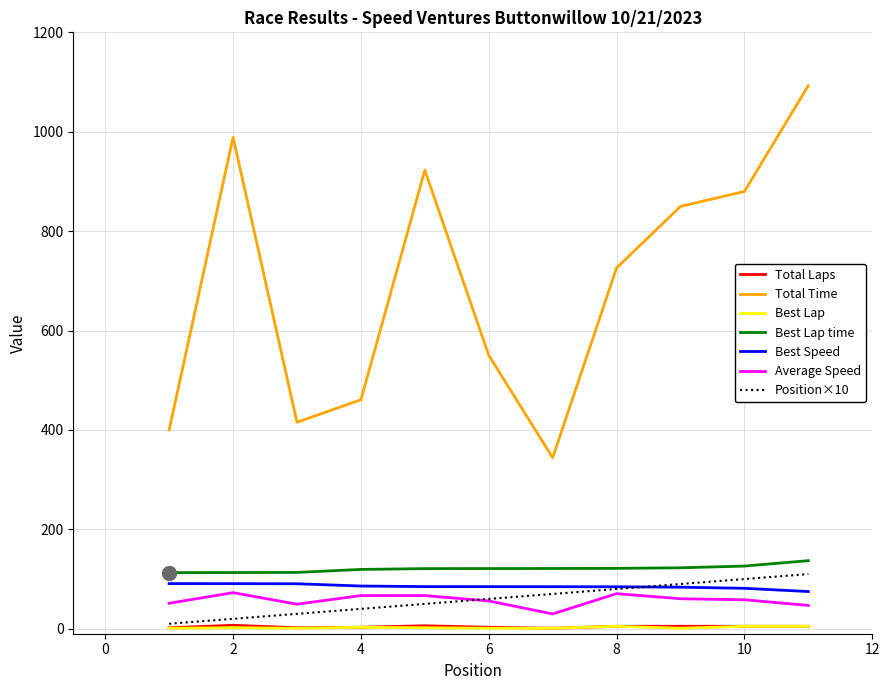

Count the Total Laps values in the range 2 to 5.

8